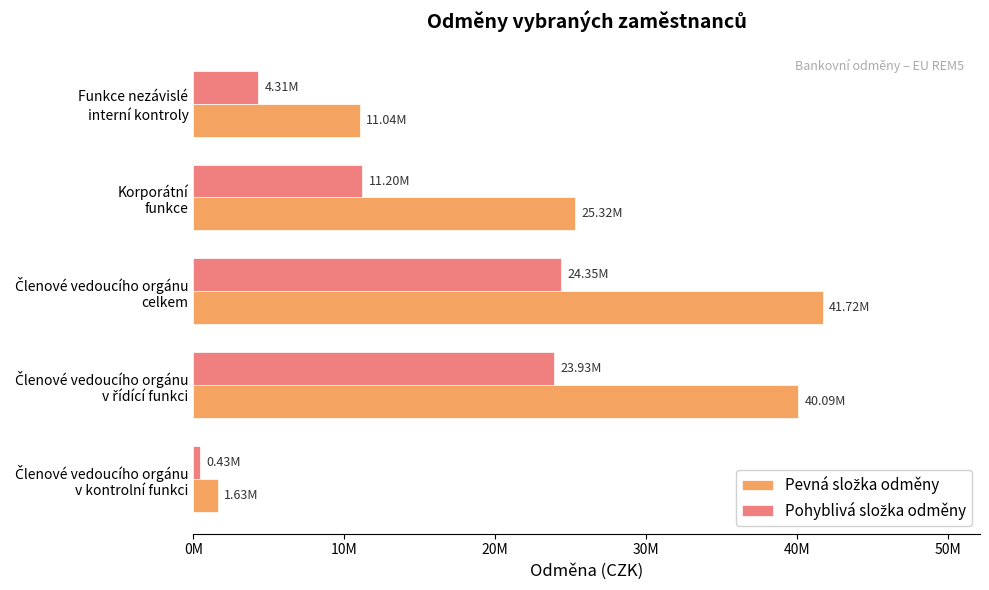

Which series has the widest spread of values?

Pevná složka odměny